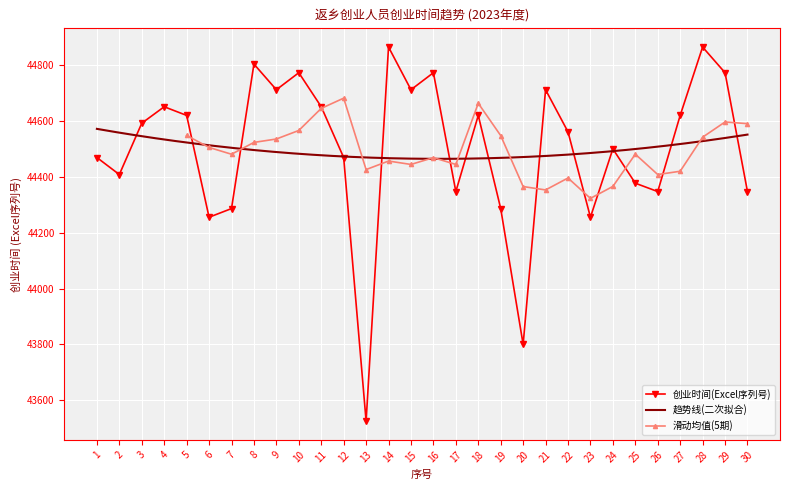

What is the value of the 6th point from the left?

44256